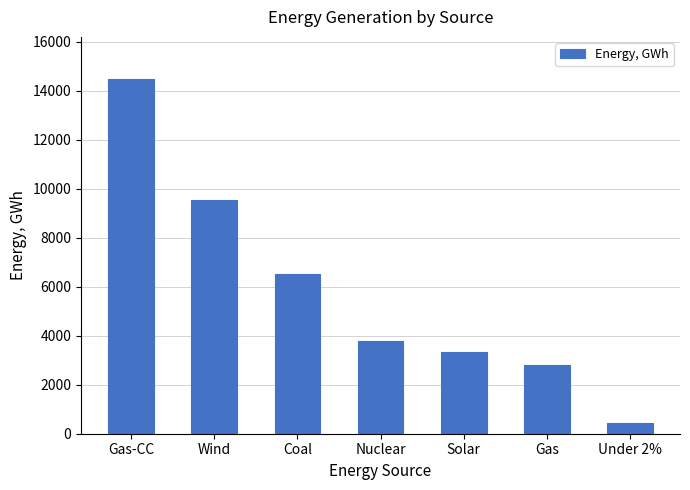

List the labels in order of value, largest first.

Gas-CC, Wind, Coal, Nuclear, Solar, Gas, Under 2%